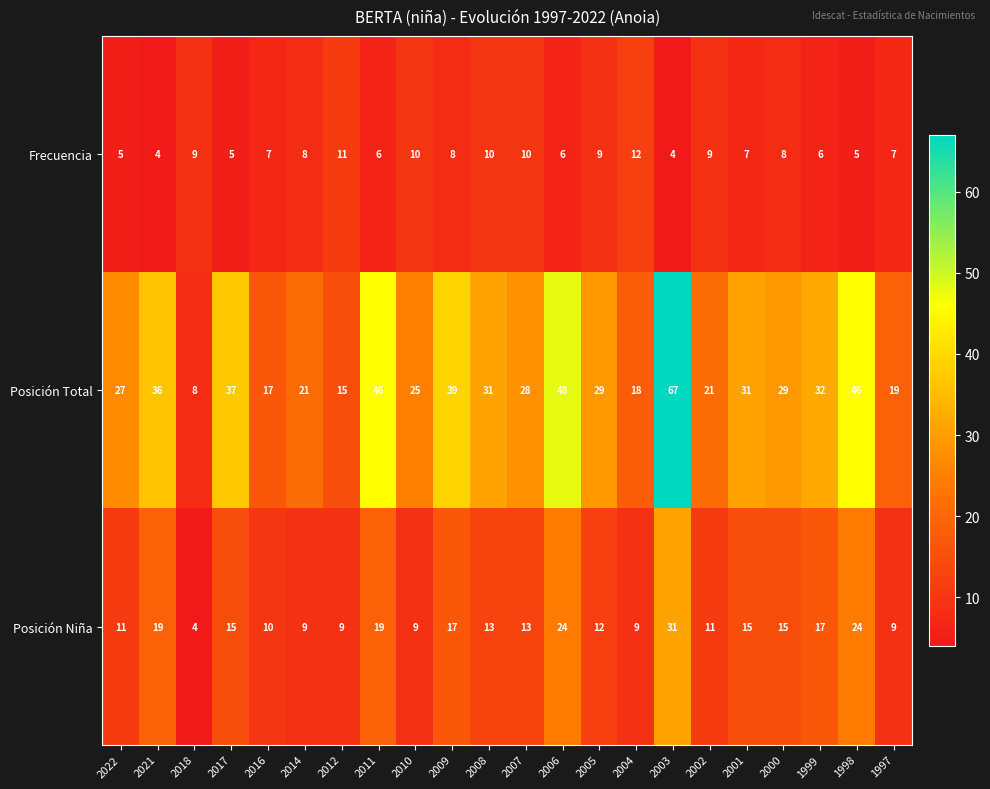

What value does the Posición Niña series have at 2004, to the nearest 10?

10